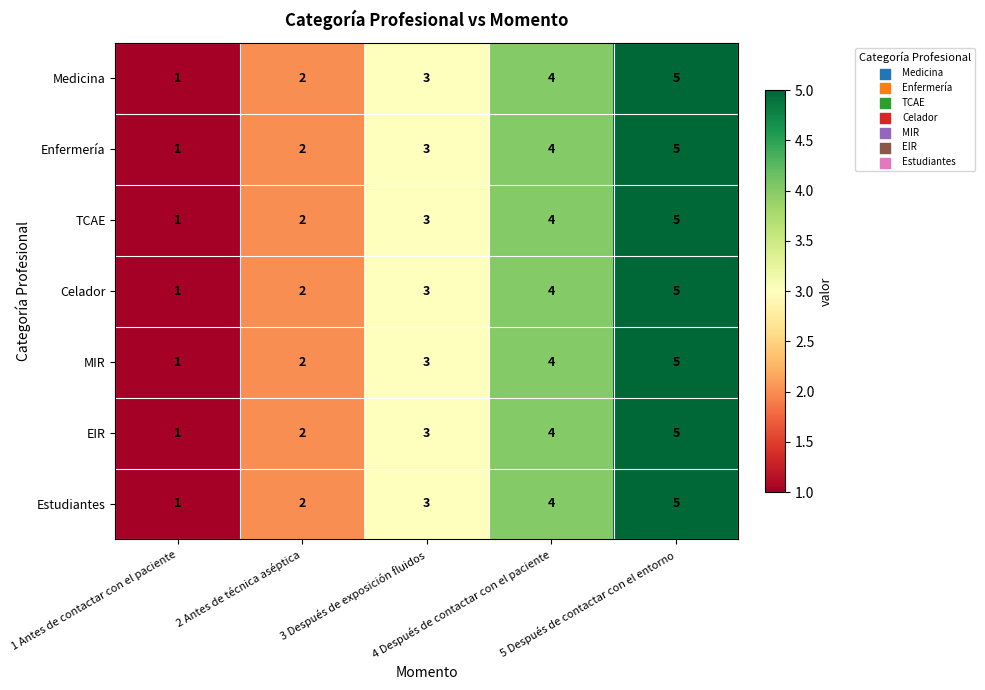

How many values in the Estudiantes series are below 3?

2